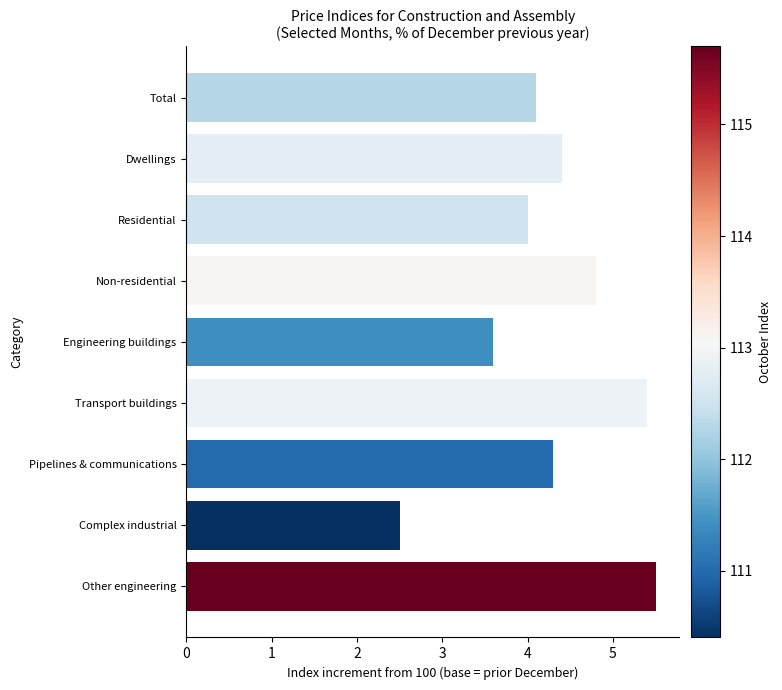

Reading left to right, extract all data points from this chart.

4.1	4.4	4.0	4.8	3.6	5.4	4.3	2.5	5.5